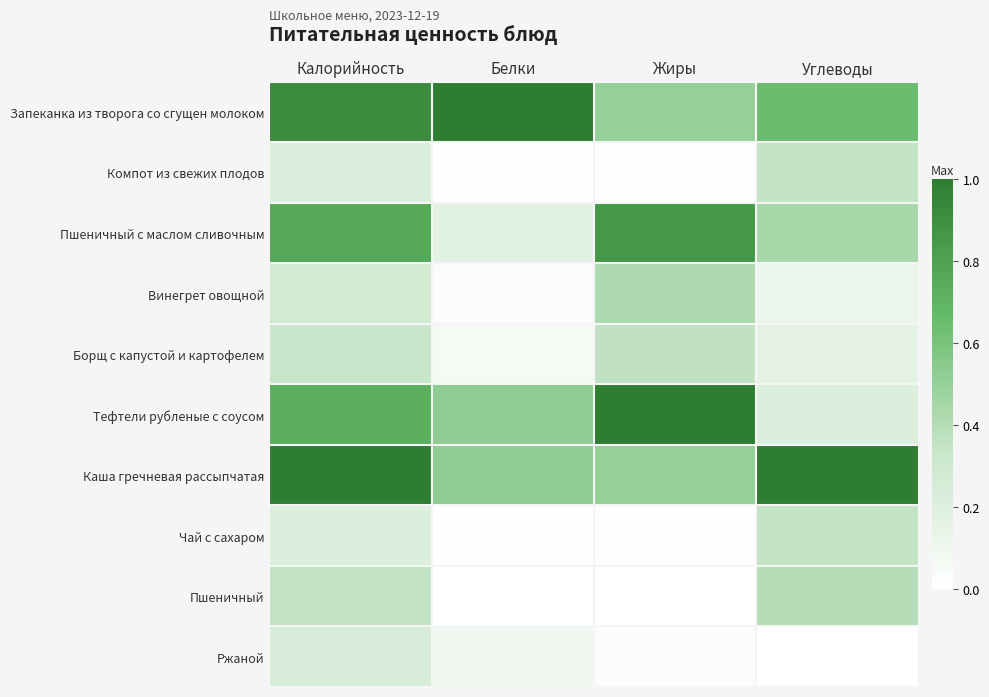

At which category does the chart reach its minimum across all series?

Белки